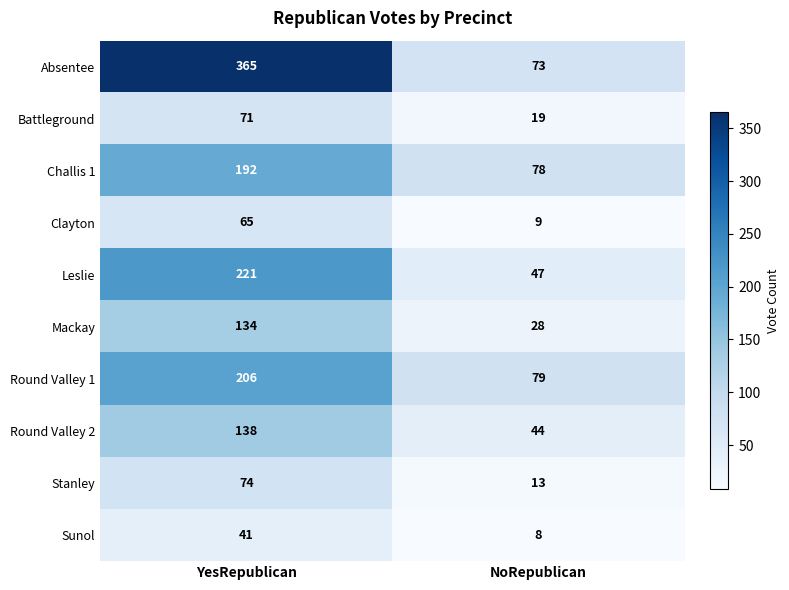

Is it true that Round Valley 1 equals 206 at YesRepublican?

True